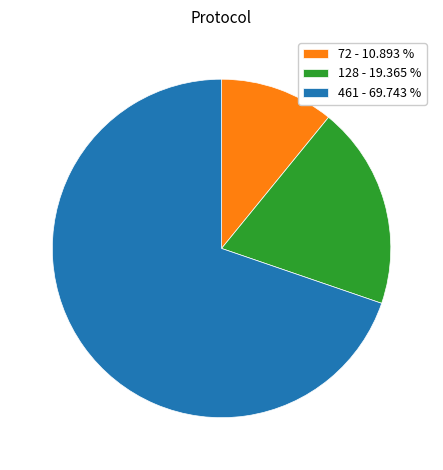

Approximately how many times larger is the value at 128 - 19.365 % compared to 461 - 69.743 %?

0.3